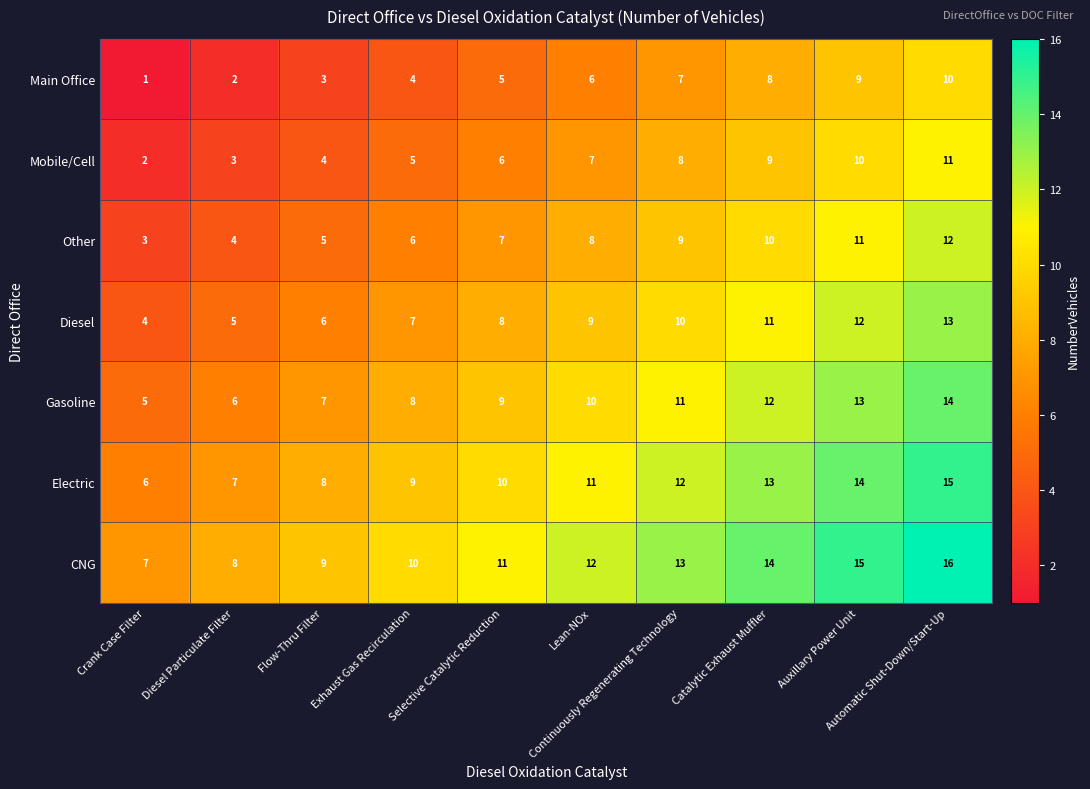

What is the difference between the second highest and second lowest values in the Diesel series?

7